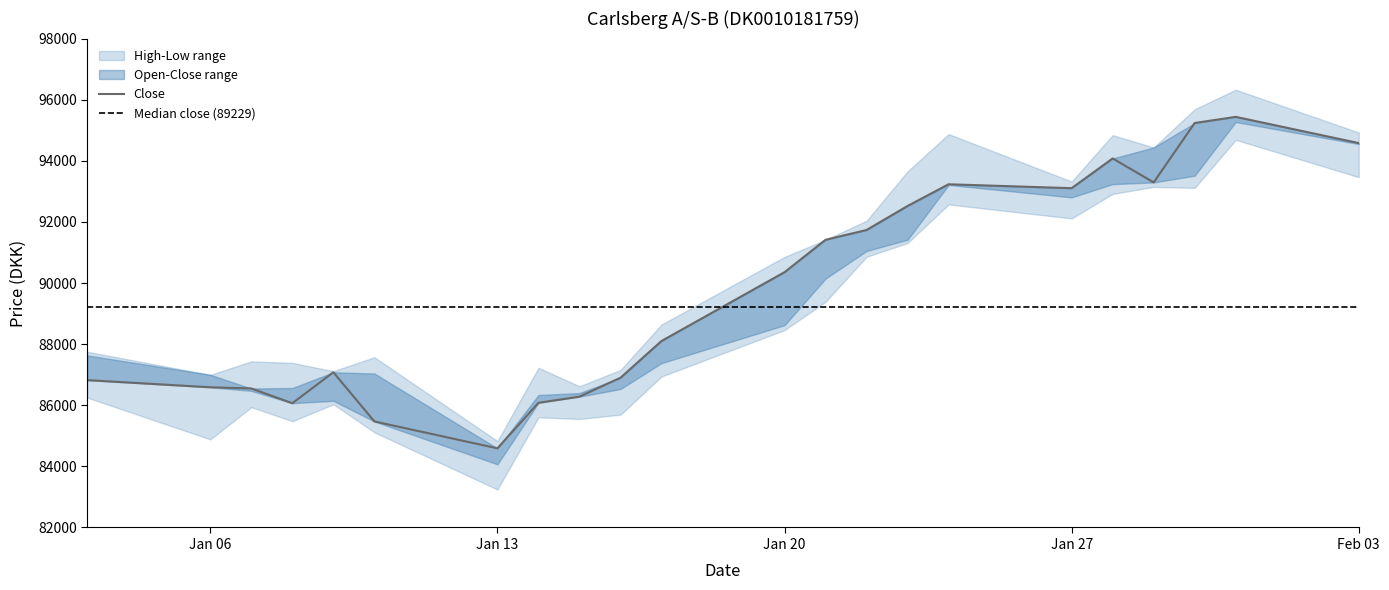

What is the smallest value displayed?

83242